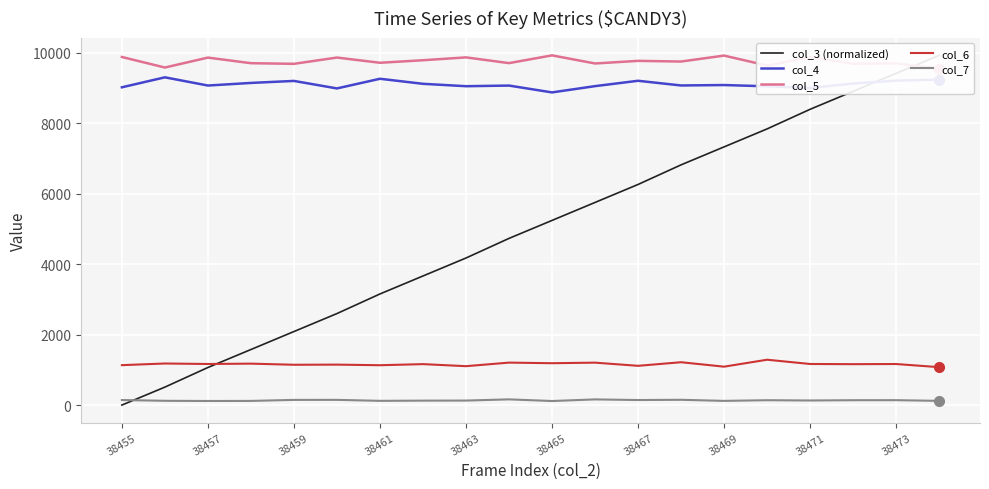

What is the difference between the highest and lowest values at 11?

9533.0